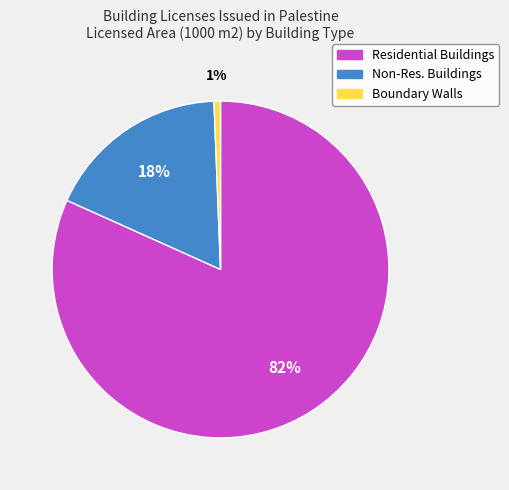

Is the sum of Residential Buildings and Non-Res. Buildings greater than half?

Yes